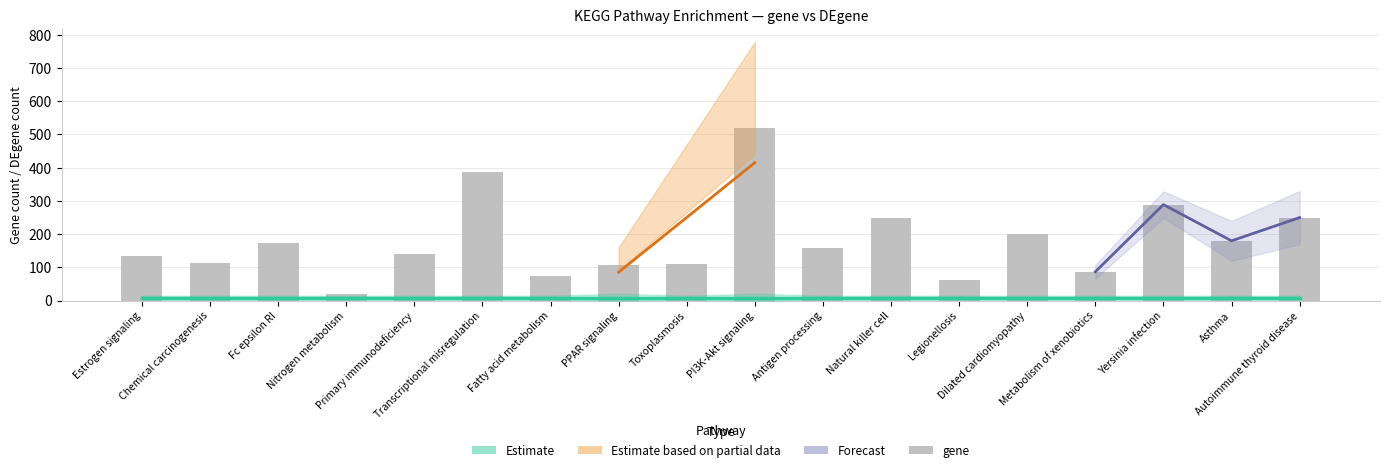

What is the ratio of the value at Nitrogen metabolism to the value at Metabolism of xenobiotics?

0.2